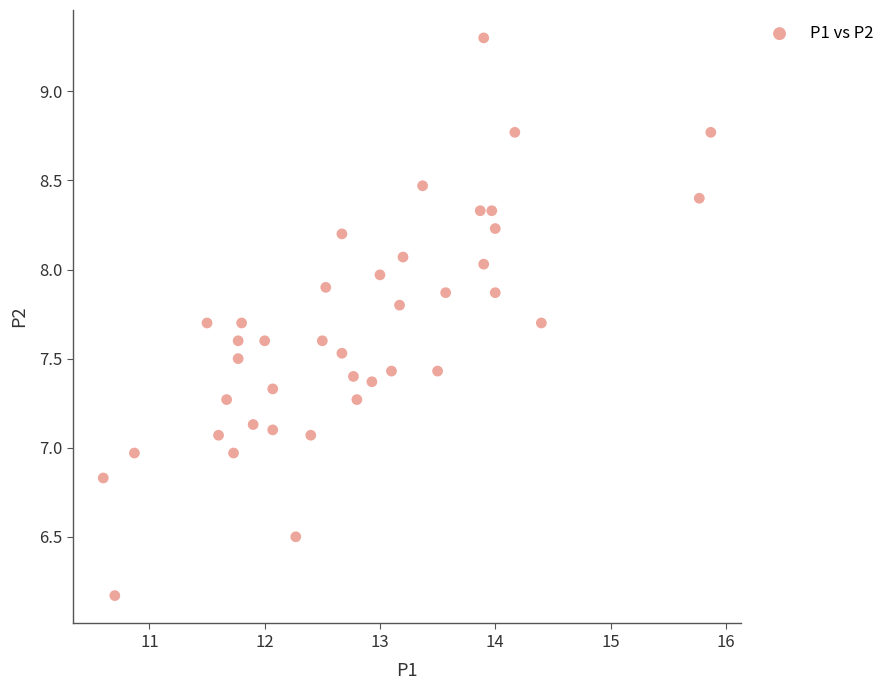

What is the range of Y values (max minus min)?

3.1